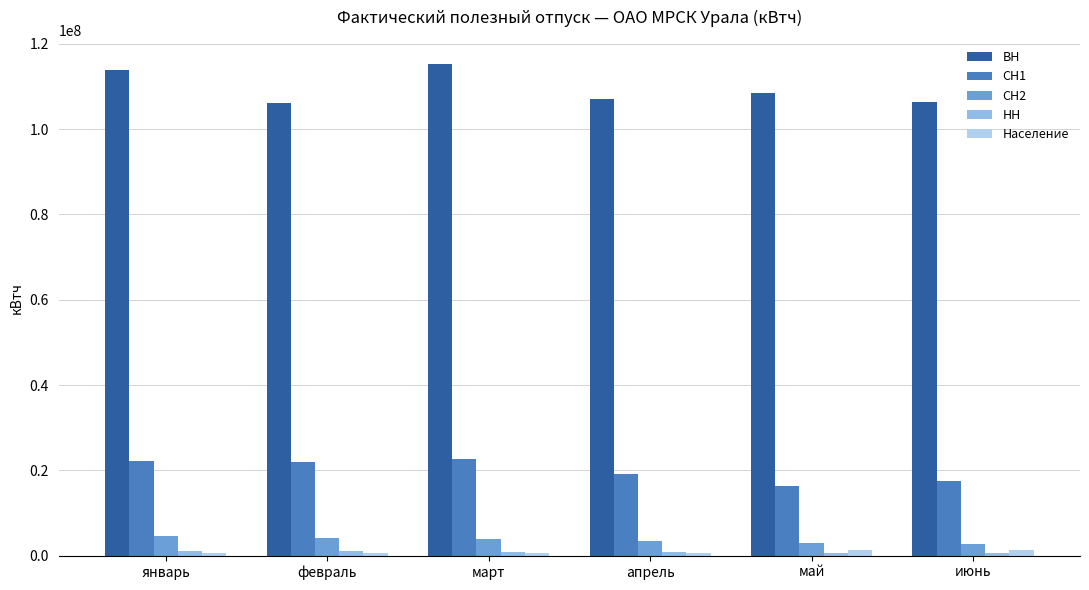

What is the value of the ВН bar at the 1st from the left?

113913363